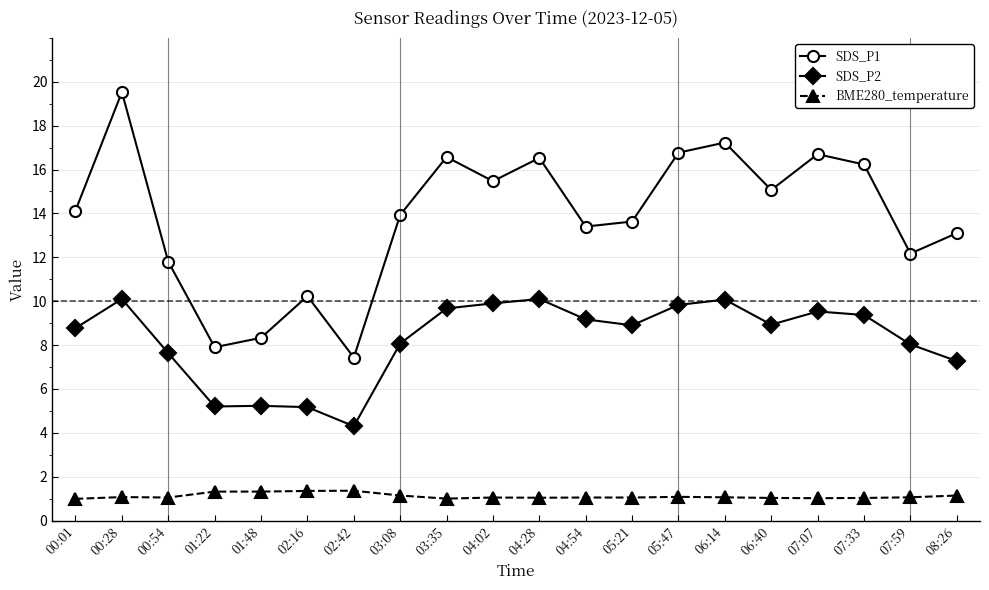

What are all the series names shown in the legend?

SDS_P1, SDS_P2, BME280_temperature